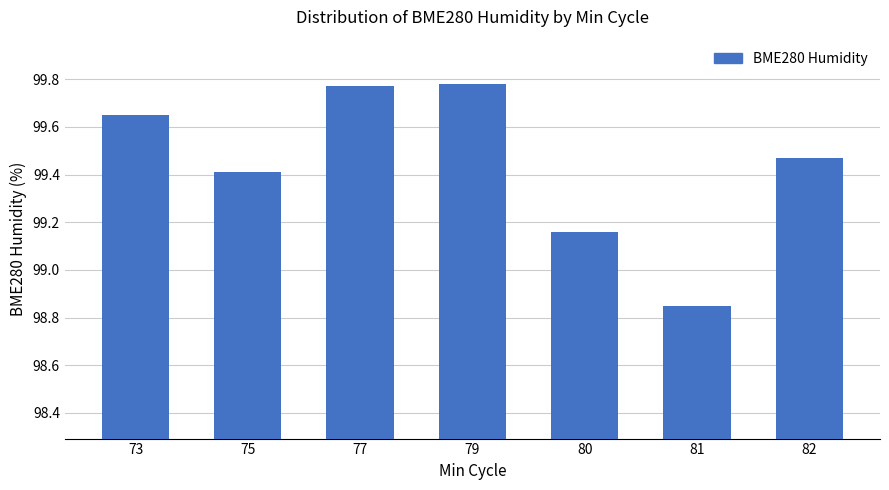

Which has a higher value, 73 or 77?

77